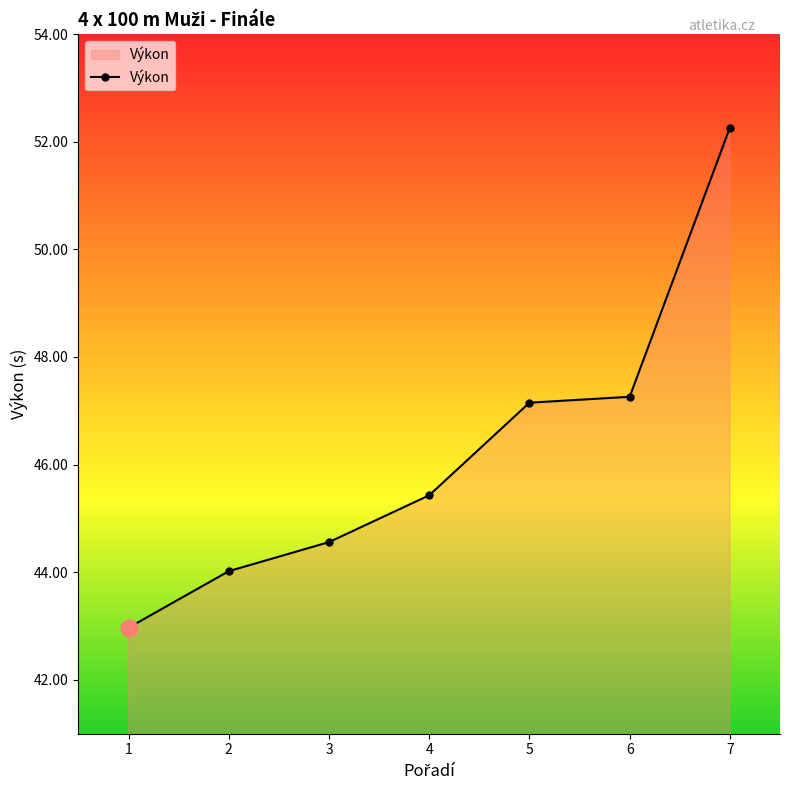

What is the value of the 1st point from the left?

43.0